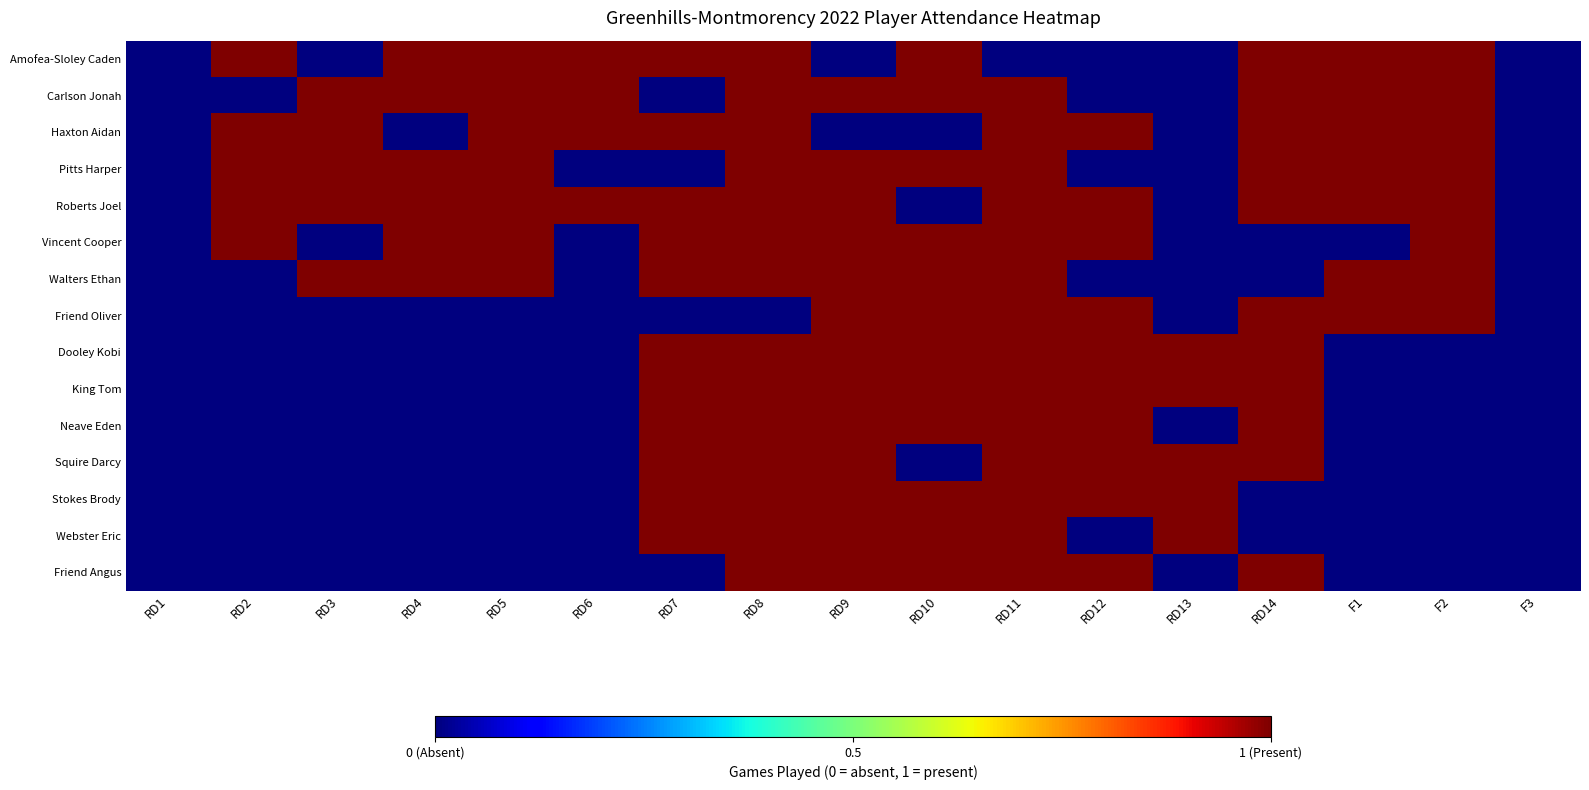

Rank the series at RD6 from highest to lowest value.

Amofea-Sloley Caden, Carlson Jonah, Haxton Aidan, Roberts Joel, Pitts Harper, Vincent Cooper, Walters Ethan, Friend Oliver, Dooley Kobi, King Tom, Neave Eden, Squire Darcy, Stokes Brody, Webster Eric, Friend Angus